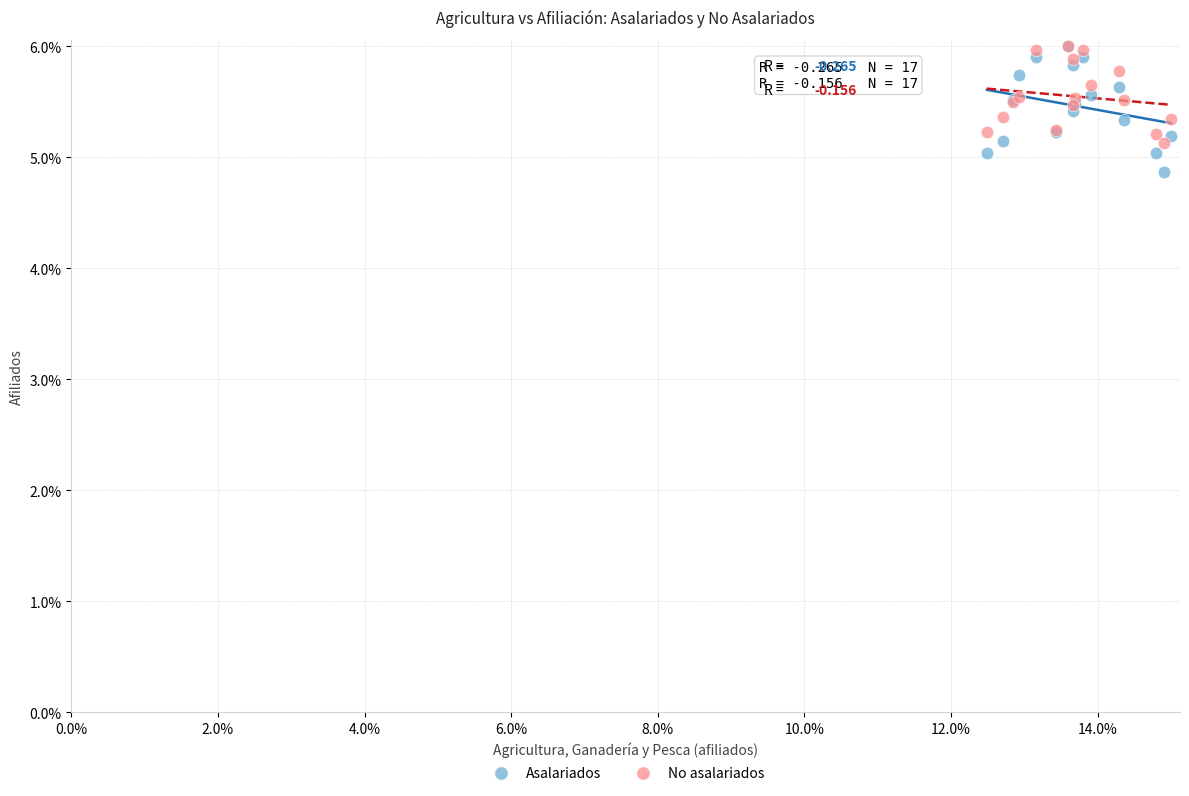

Which series has the widest spread of Y values?

Asalariados